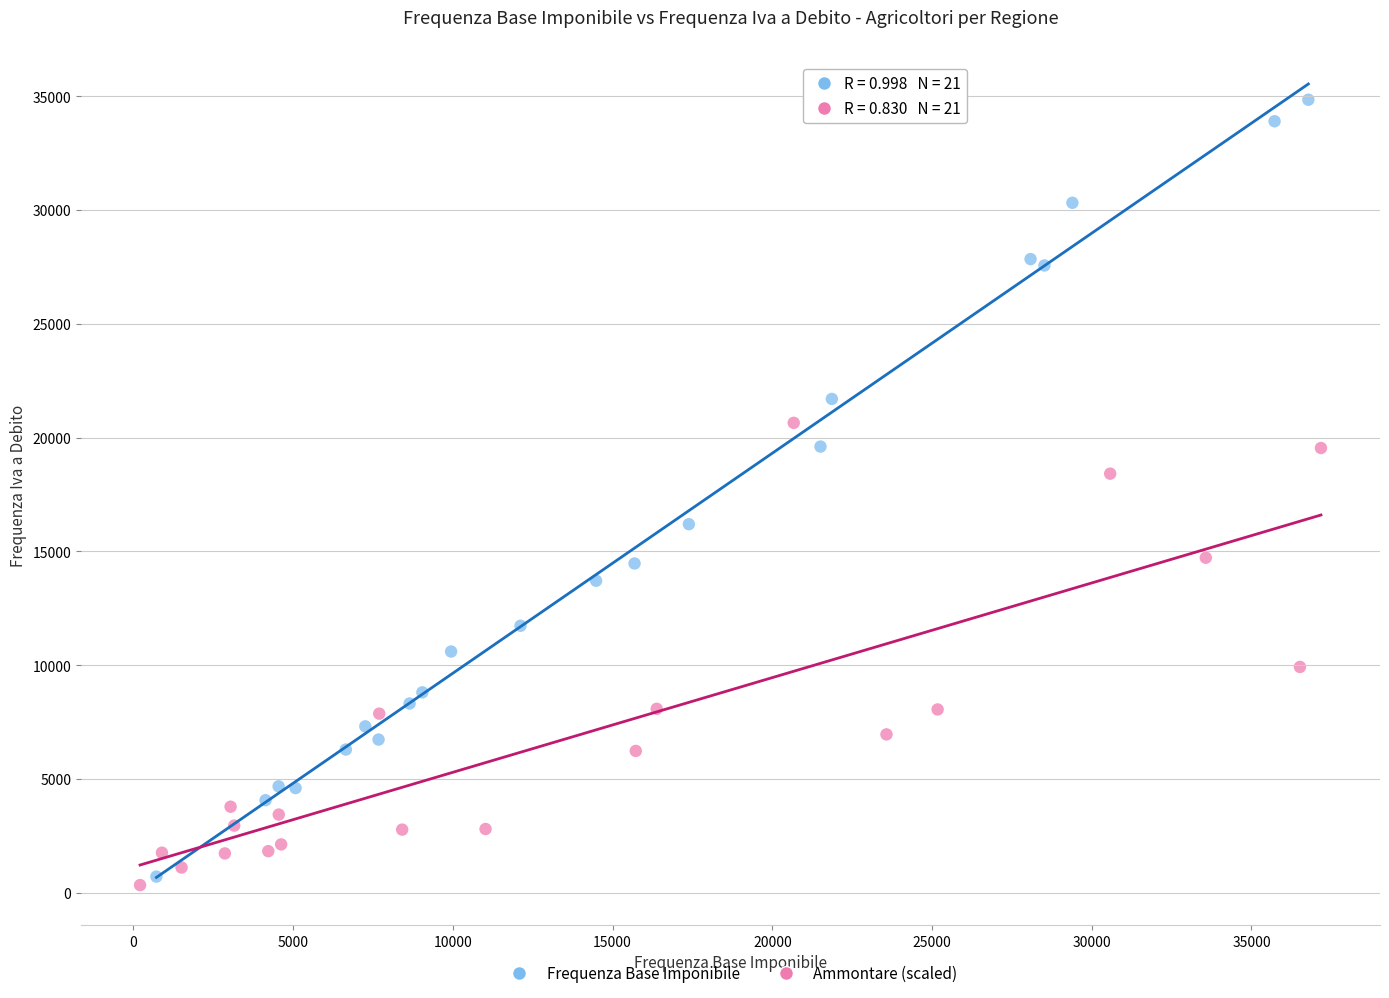

What are all the series names shown in the legend?

Frequenza Base Imponibile, Ammontare (scaled)